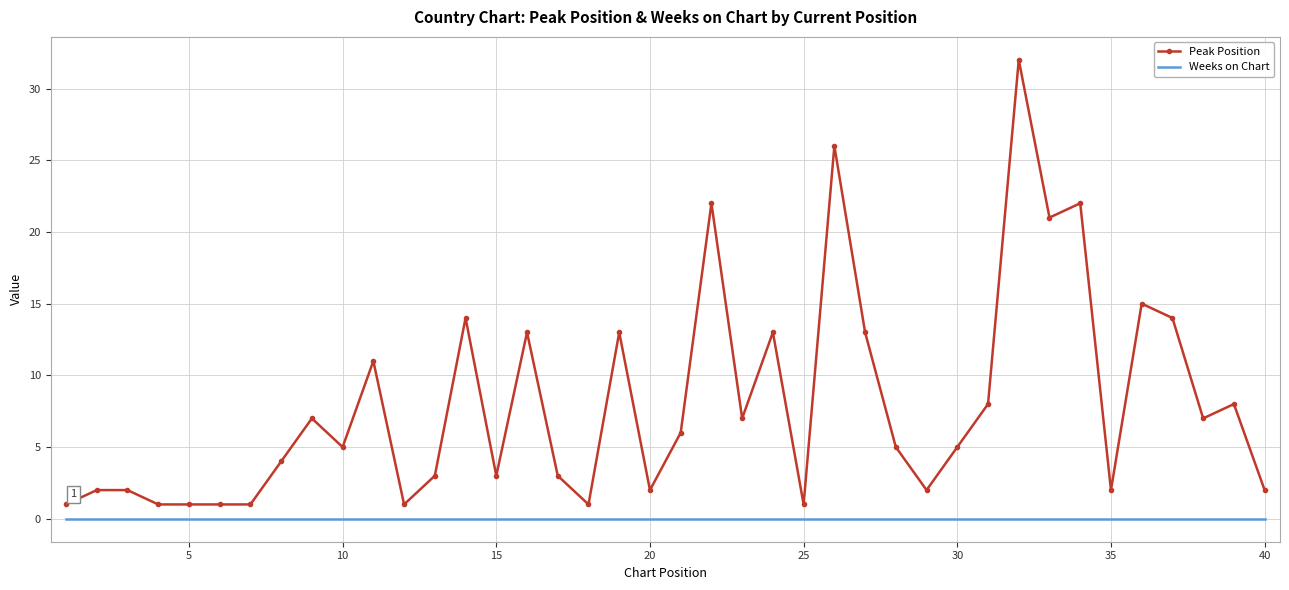

What is the difference between the maximum and minimum values in the Peak Position series?

31